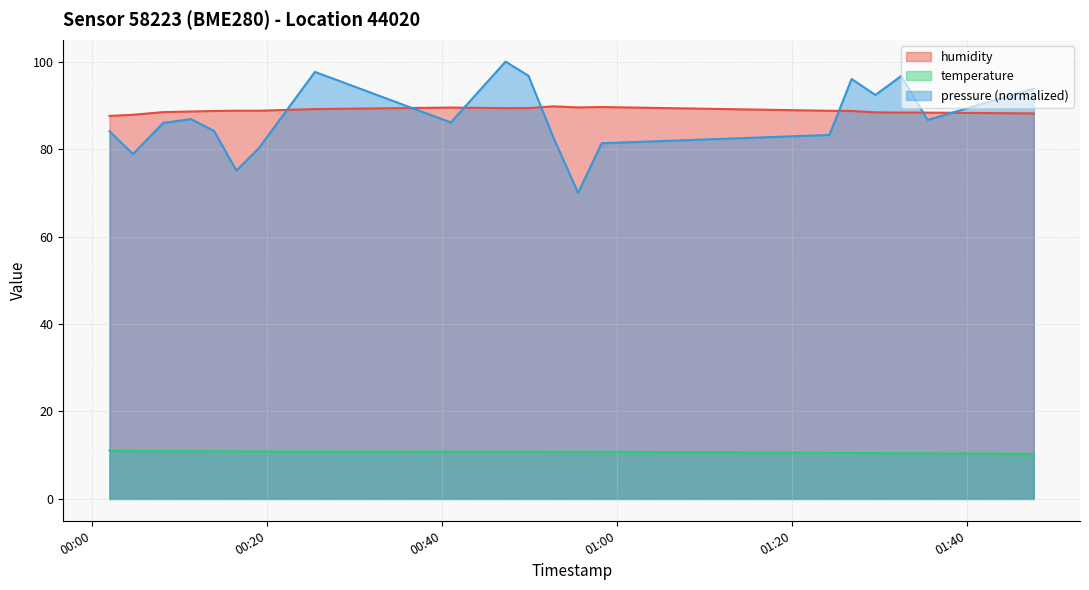

What is the value of the humidity point at the 14th from the left?

89.6